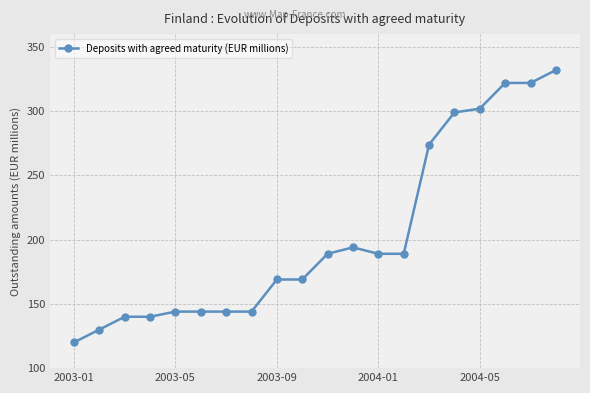

What is the value of the 9th point from the left?

169